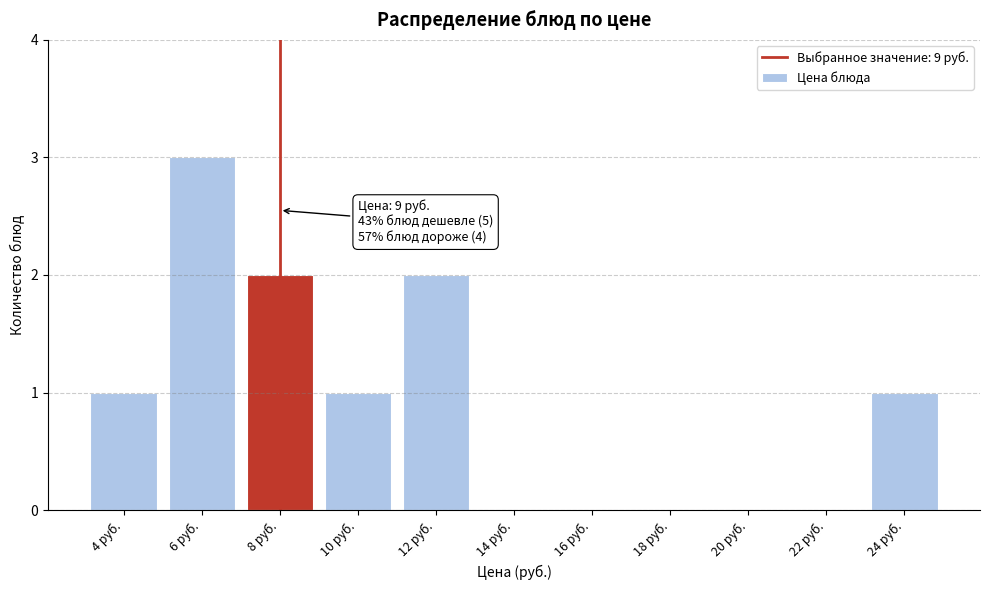

Reading right to left, list all the values displayed in this chart.

24 руб.=1	22 руб.=0	20 руб.=0	18 руб.=0	16 руб.=0	14 руб.=0	12 руб.=2	10 руб.=1	8 руб.=2	6 руб.=3	4 руб.=1